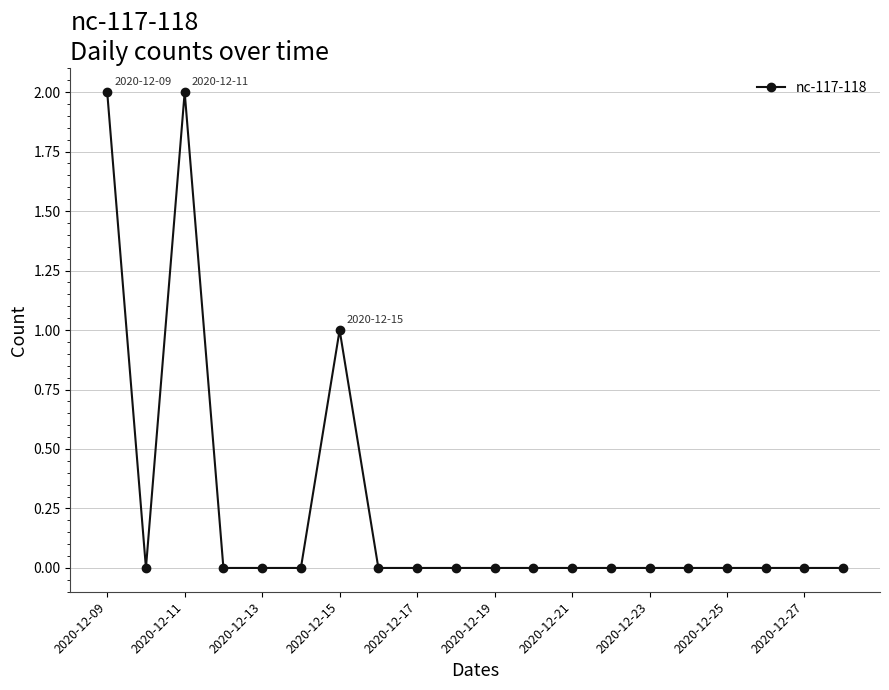

What is the sum of all values?

5